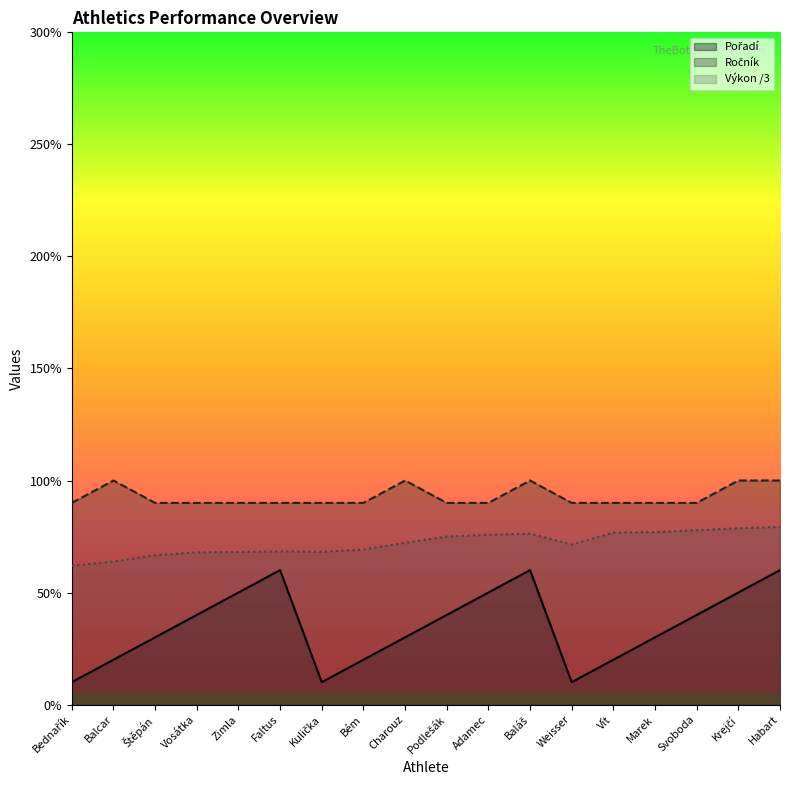

In Ročník, how many points are higher than both neighbors (excluding endpoints)?

3